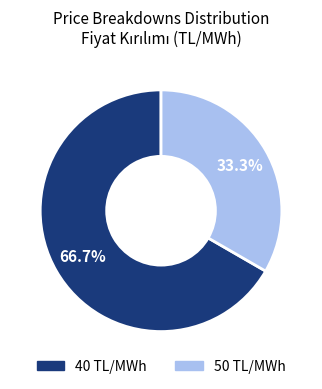

Which category has the smallest portion of the pie?

50